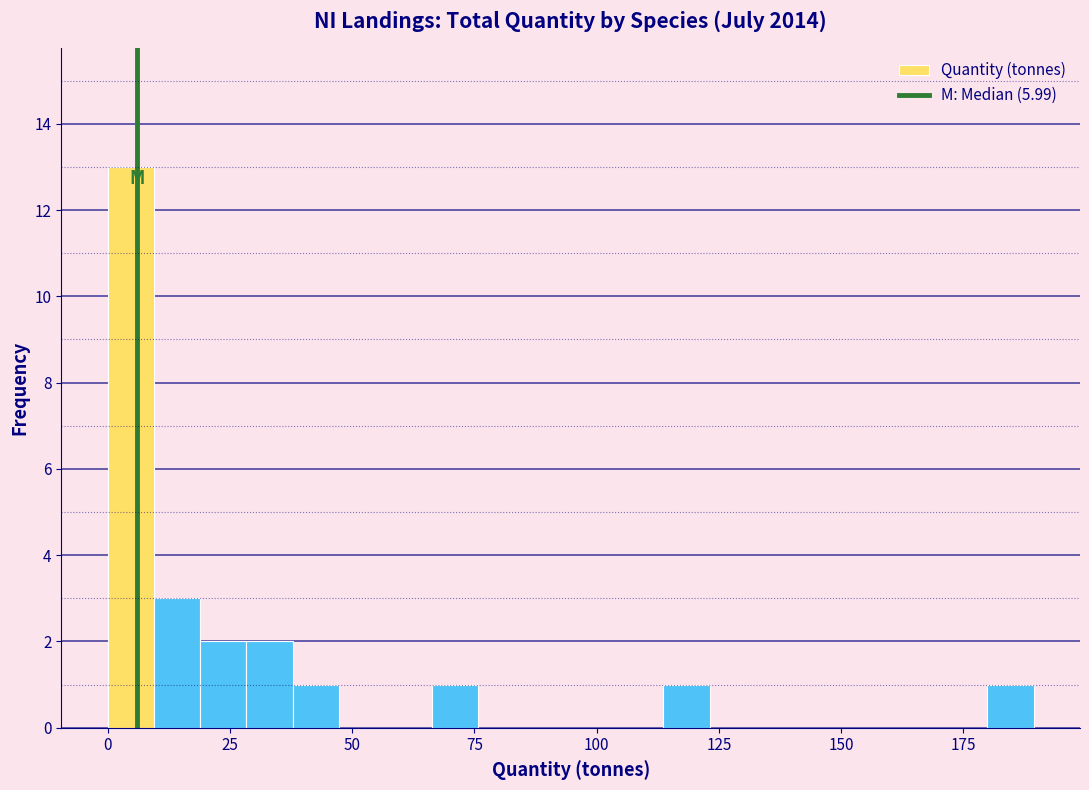

Around what value on the x-axis is the tallest bar? Give the approximate position of its centre, as read against the axis.

5